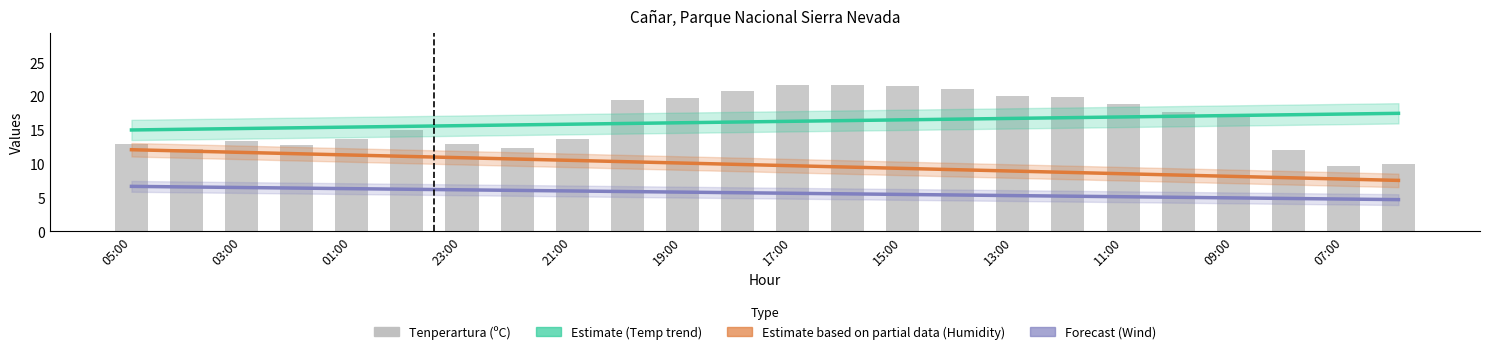

Which series has the widest spread of values?

Tenperartura (ºC)